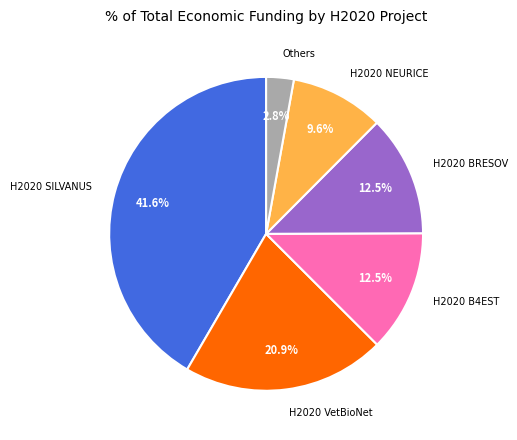

Which category has the smallest portion of the pie?

Others